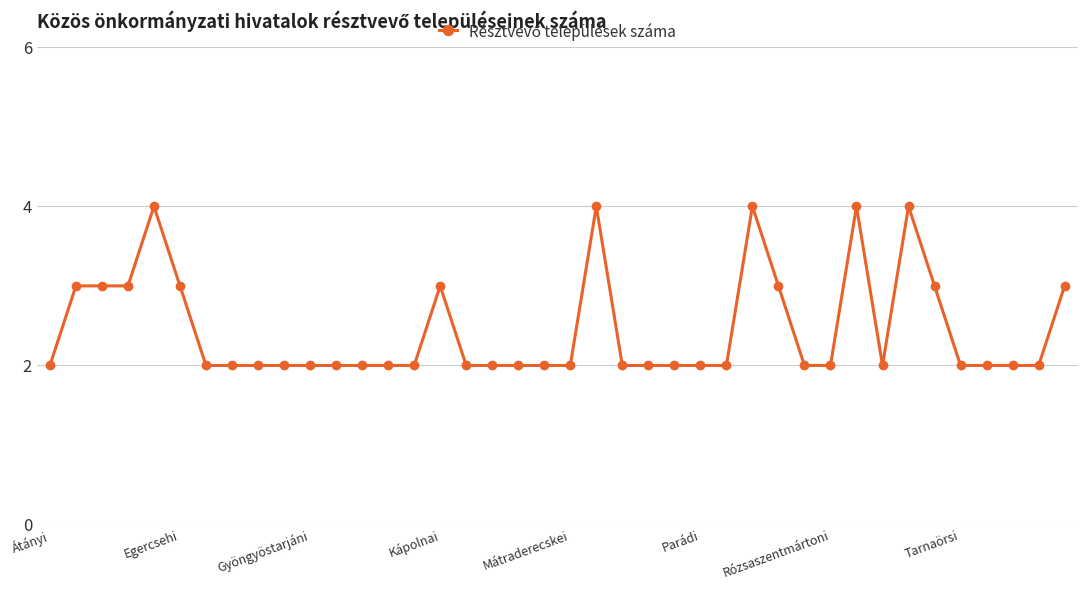

What is the value of the 33rd point from the left?

2